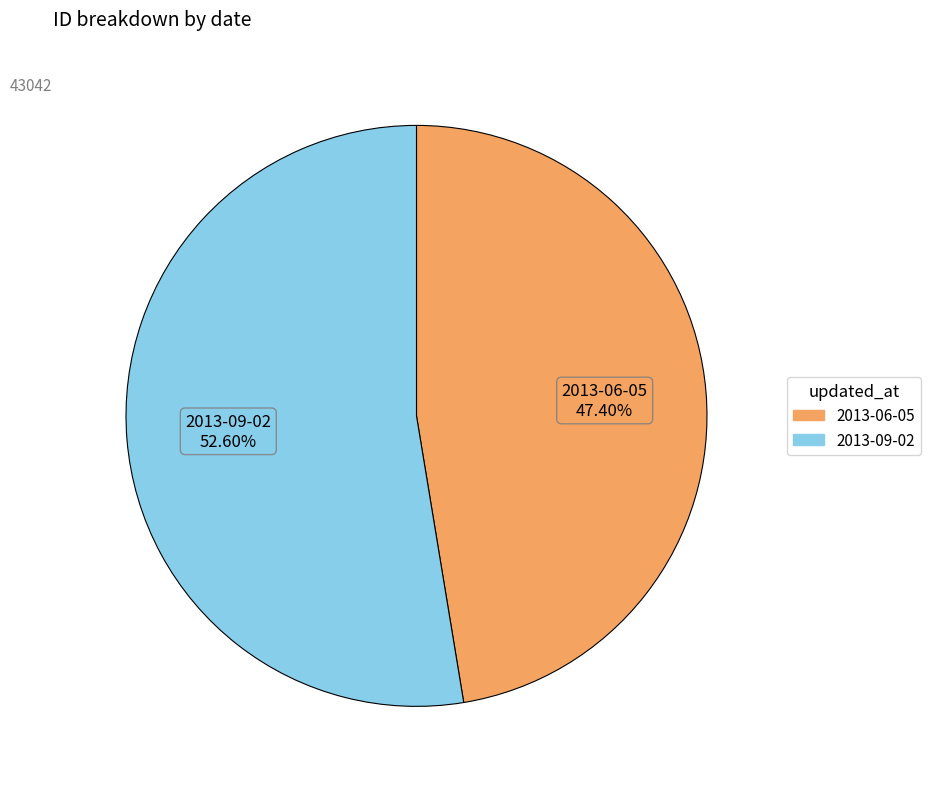

Is it true that 2013-06-05 is 47% of the pie?

True